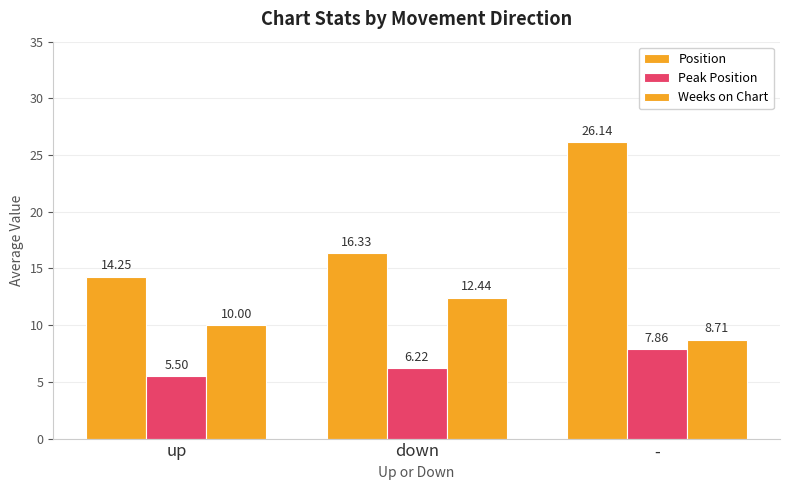

Are the bars grouped side by side (vs. stacked)?

Yes